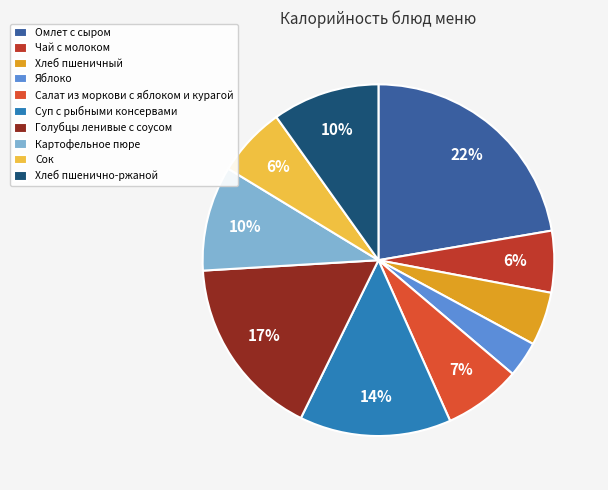

To the nearest percent, what is the average slice percentage?

10%